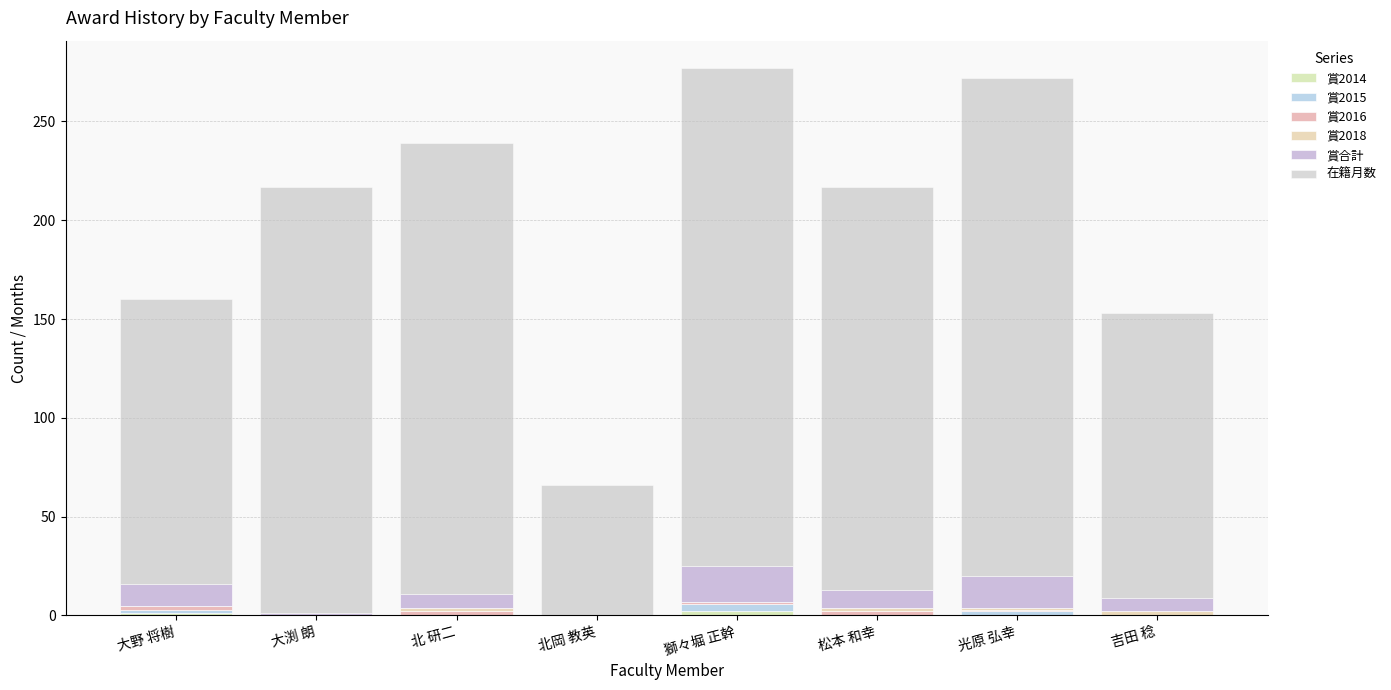

Are the bars grouped side by side (vs. stacked)?

No